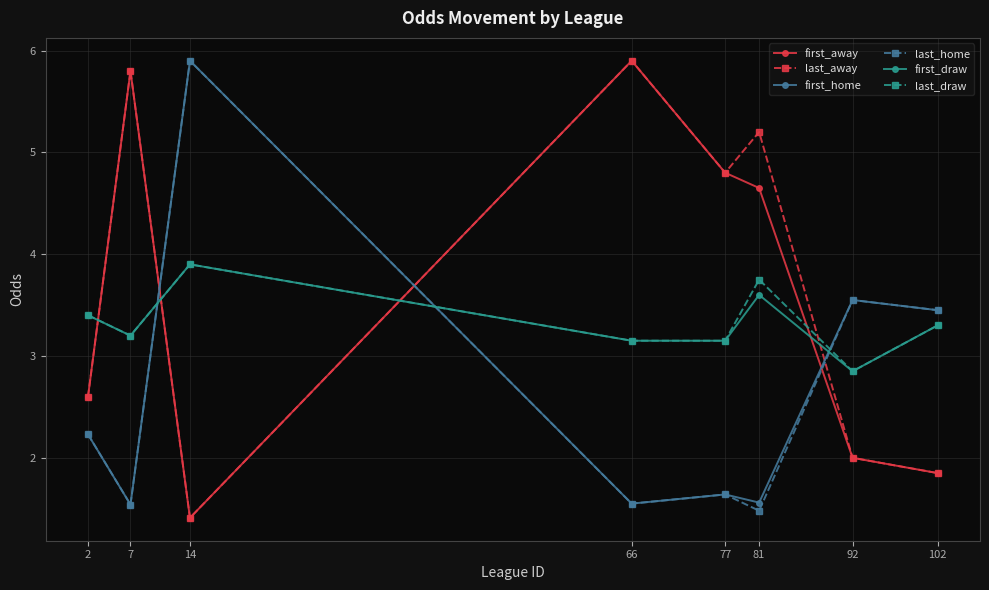

At which category does the chart reach its minimum across all series?

14